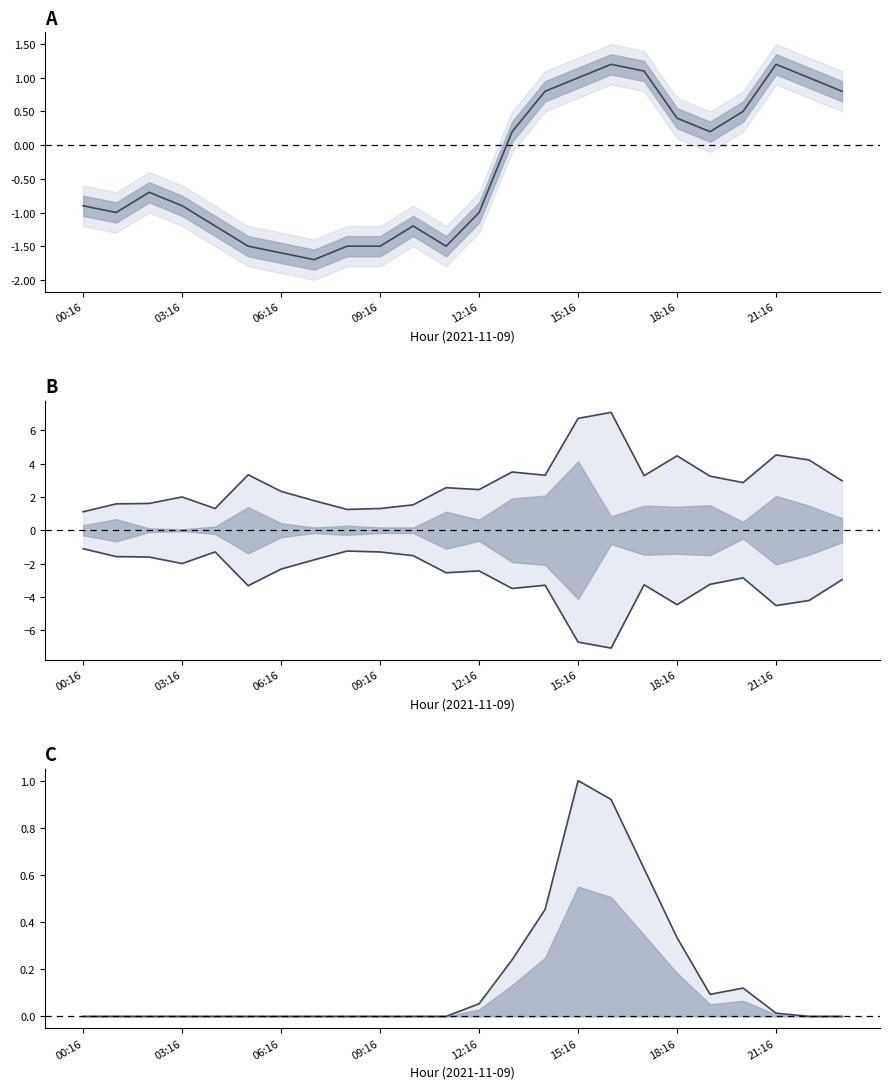

Read the WIND_SPEED_GUST value at 14.

3.3